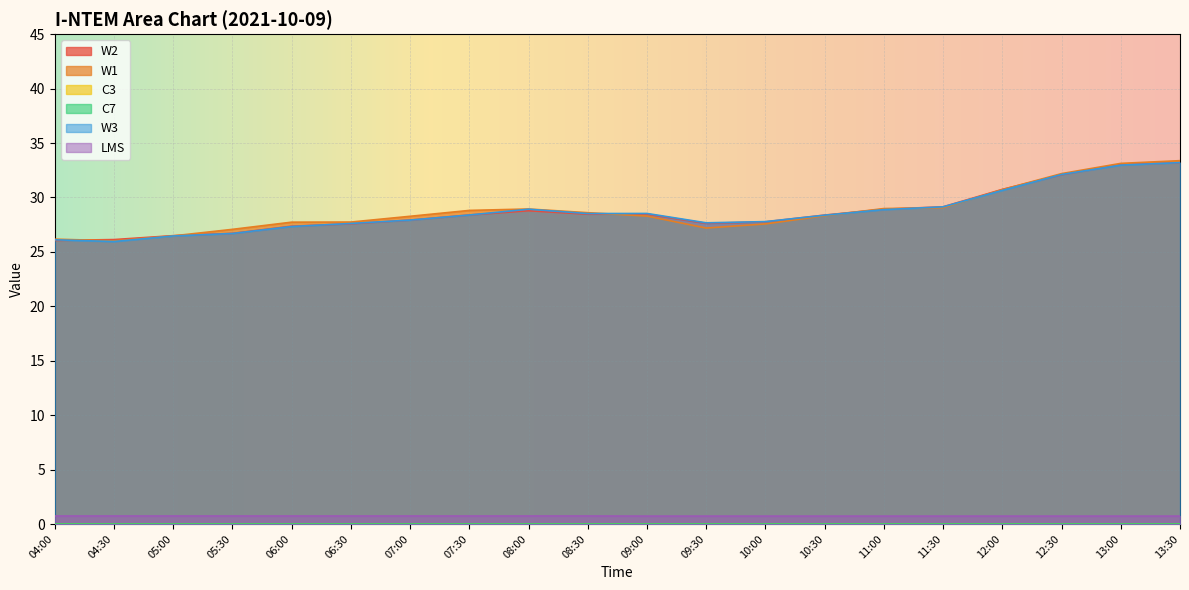

Reading right to left, transcribe all the data shown in this chart.

W2: 13:30=33.2	13:00=33.0	12:30=32.1	12:00=30.7	11:30=29.1	11:00=28.9	10:30=28.4	10:00=27.8	09:30=27.6	09:00=28.5	08:30=28.5	08:00=28.8	07:30=28.4	07:00=27.9	06:30=27.6	06:00=27.4	05:30=26.7	05:00=26.5	04:30=26.1	04:00=26.0
W1: 13:30=33.4	13:00=33.1	12:30=32.2	12:00=30.7	11:30=29.1	11:00=29.0	10:30=28.3	10:00=27.6	09:30=27.2	09:00=28.3	08:30=28.6	08:00=28.9	07:30=28.8	07:00=28.3	06:30=27.7	06:00=27.7	05:30=27.1	05:00=26.5	04:30=26.0	04:00=26.2
W3: 13:30=33.2	13:00=33.0	12:30=32.1	12:00=30.6	11:30=29.1	11:00=28.9	10:30=28.4	10:00=27.8	09:30=27.7	09:00=28.5	08:30=28.5	08:00=28.9	07:30=28.4	07:00=27.9	06:30=27.6	06:00=27.3	05:30=26.7	05:00=26.5	04:30=26.0	04:00=26.1
LMS: 13:30=0.7	13:00=0.7	12:30=0.7	12:00=0.7	11:30=0.7	11:00=0.7	10:30=0.7	10:00=0.7	09:30=0.7	09:00=0.7	08:30=0.7	08:00=0.7	07:30=0.7	07:00=0.7	06:30=0.7	06:00=0.7	05:30=0.7	05:00=0.7	04:30=0.7	04:00=0.7